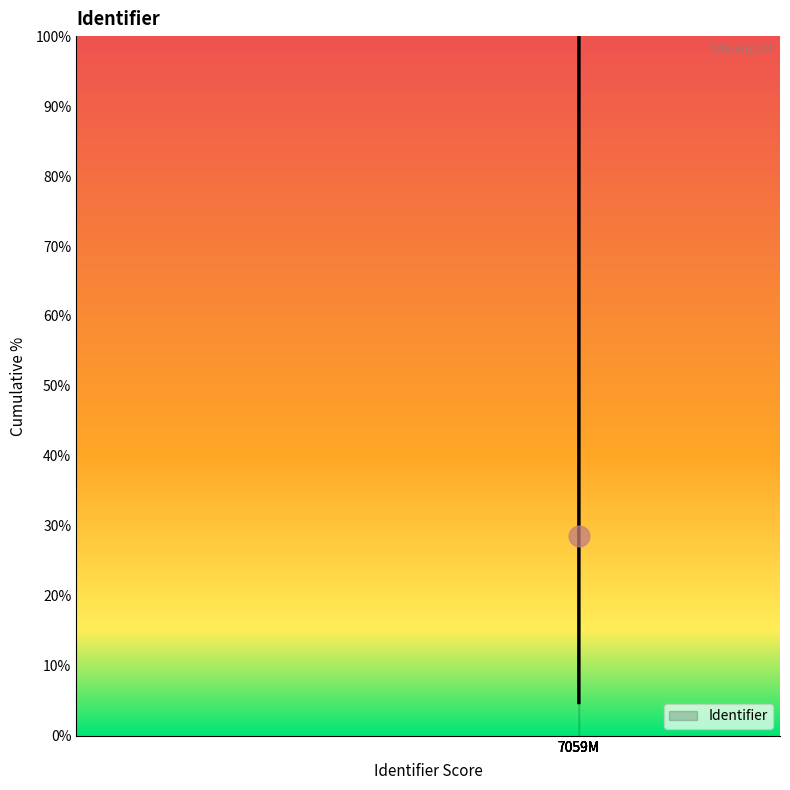

What is the difference between the maximum and minimum values?

95.2